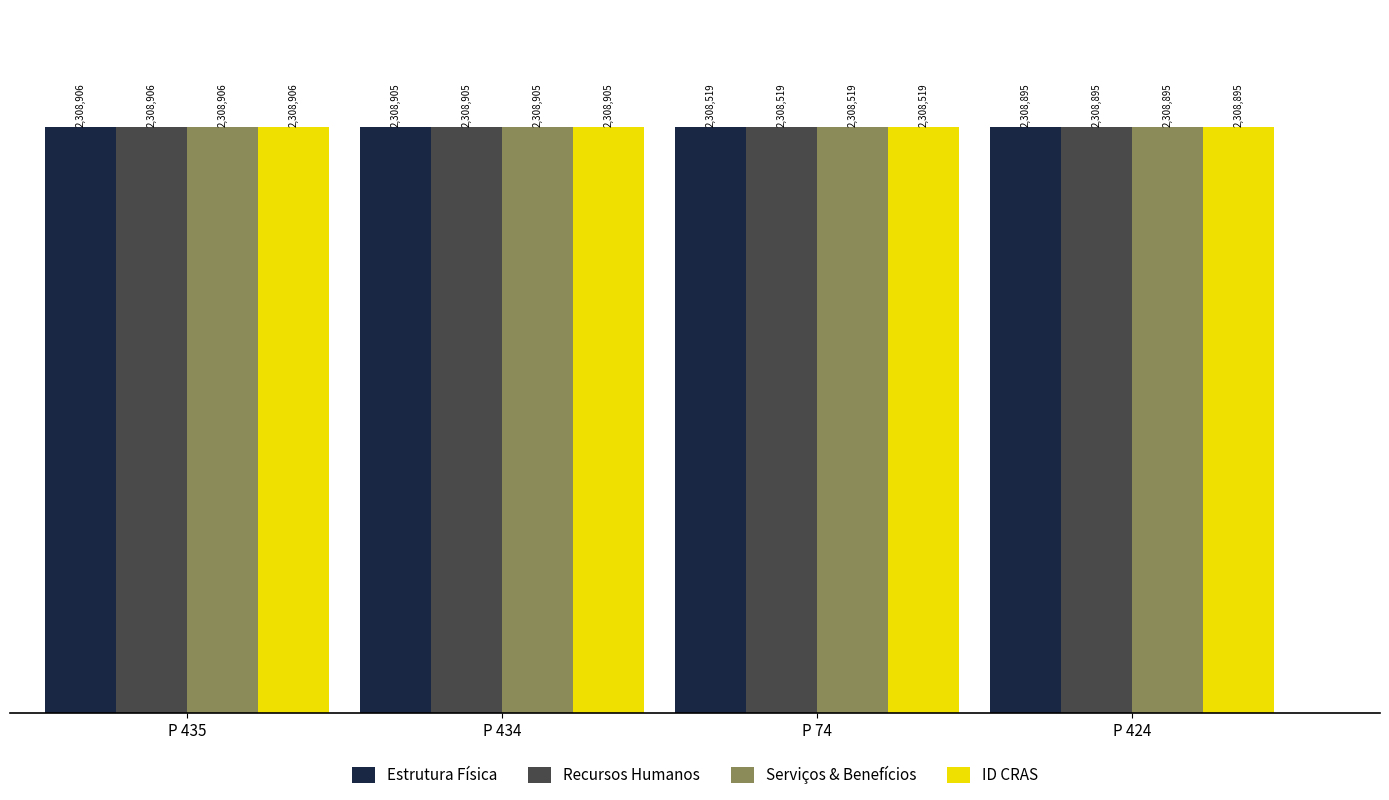

What is the difference between the maximum and minimum values in the ID CRAS series?

387